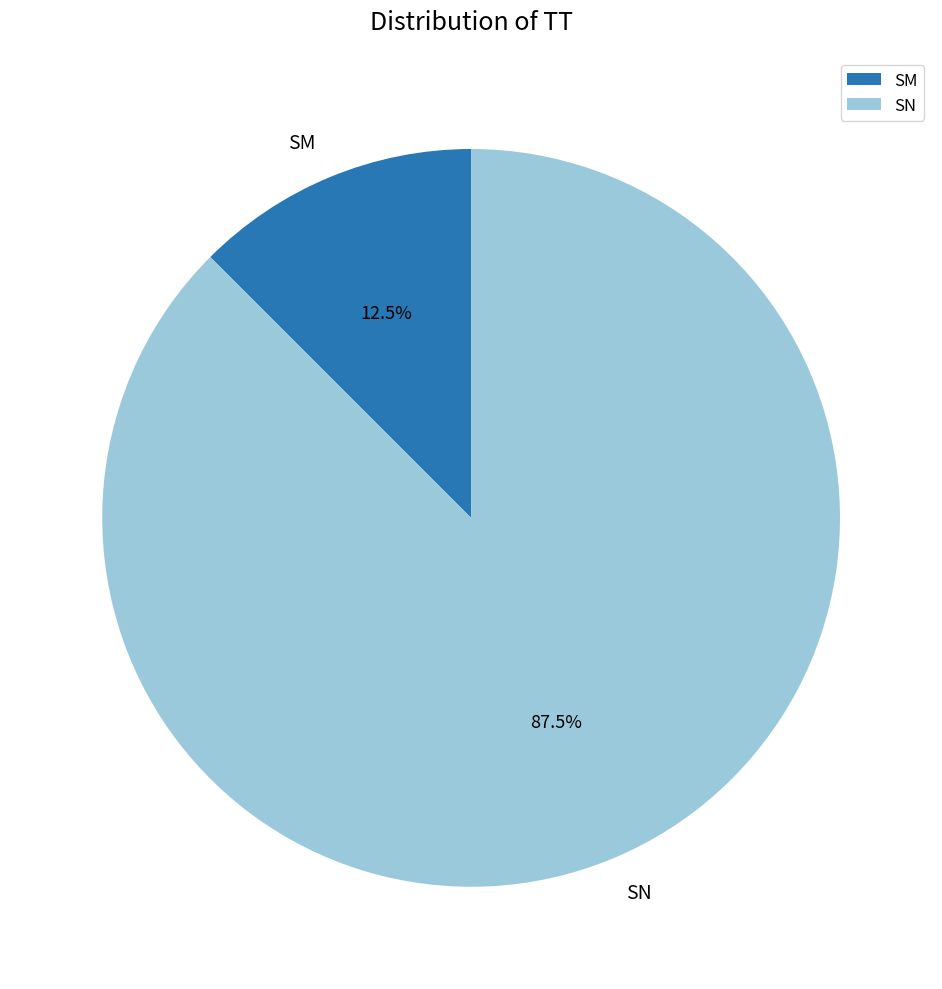

Is SM the majority of the pie?

No